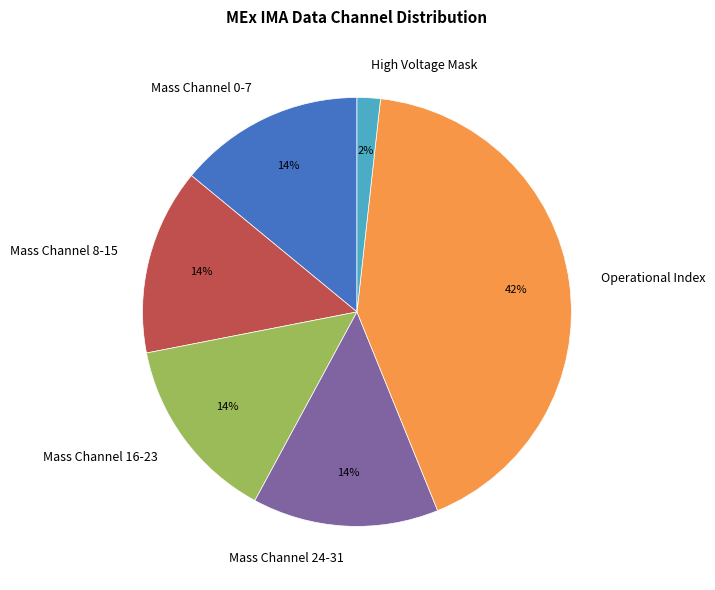

How many segments does this pie chart have?

6